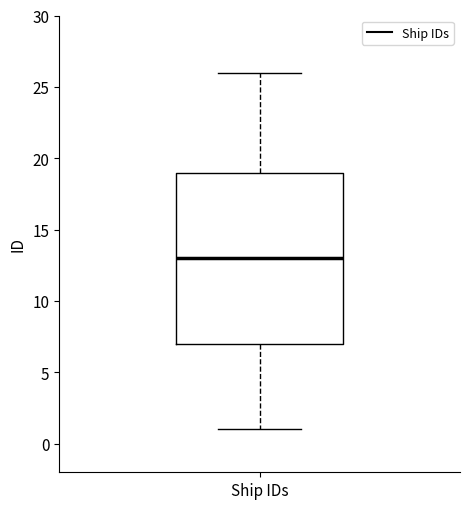

Read this box plot against the y-axis: the position of the median line, the range covered by the box, and the ends of both whiskers. The values are not printed on the chart, so give them approximately, as read against the axis.

median 13, box 7 to 19, whiskers 1 to 26